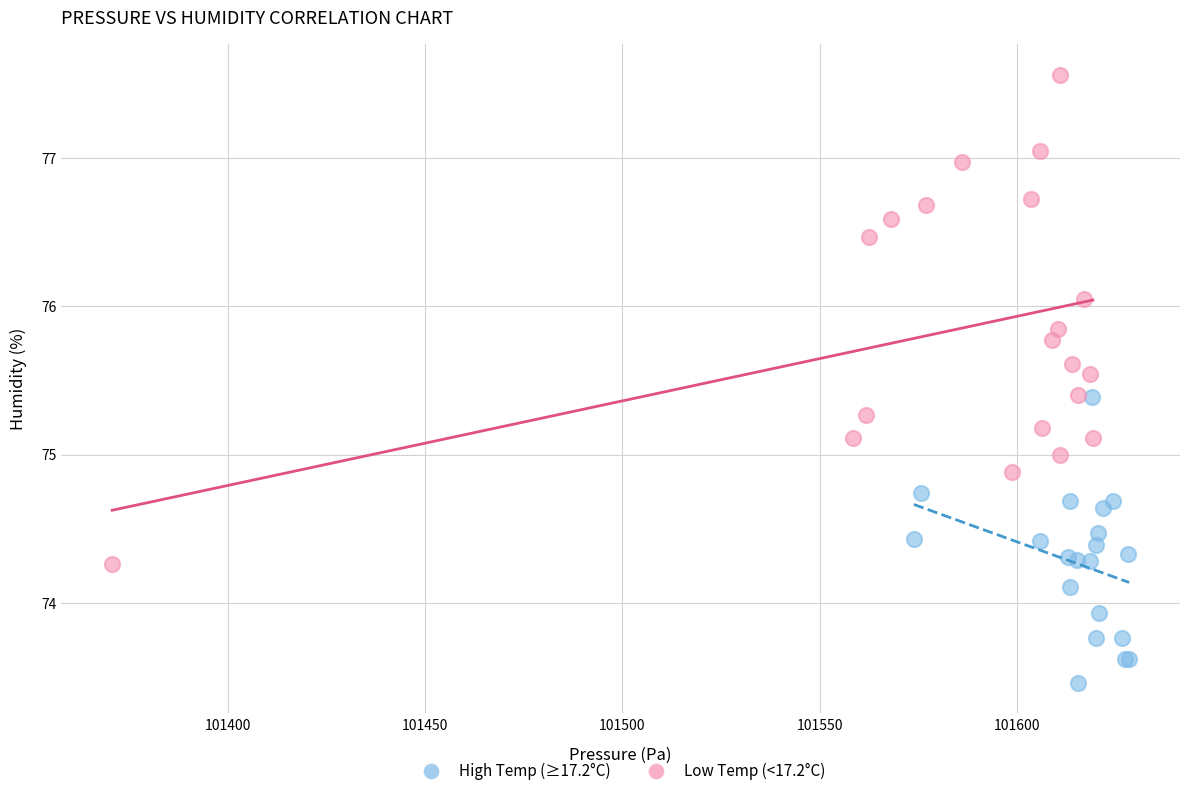

Which series reaches the minimum Y coordinate?

High Temp (≥17.2°C)